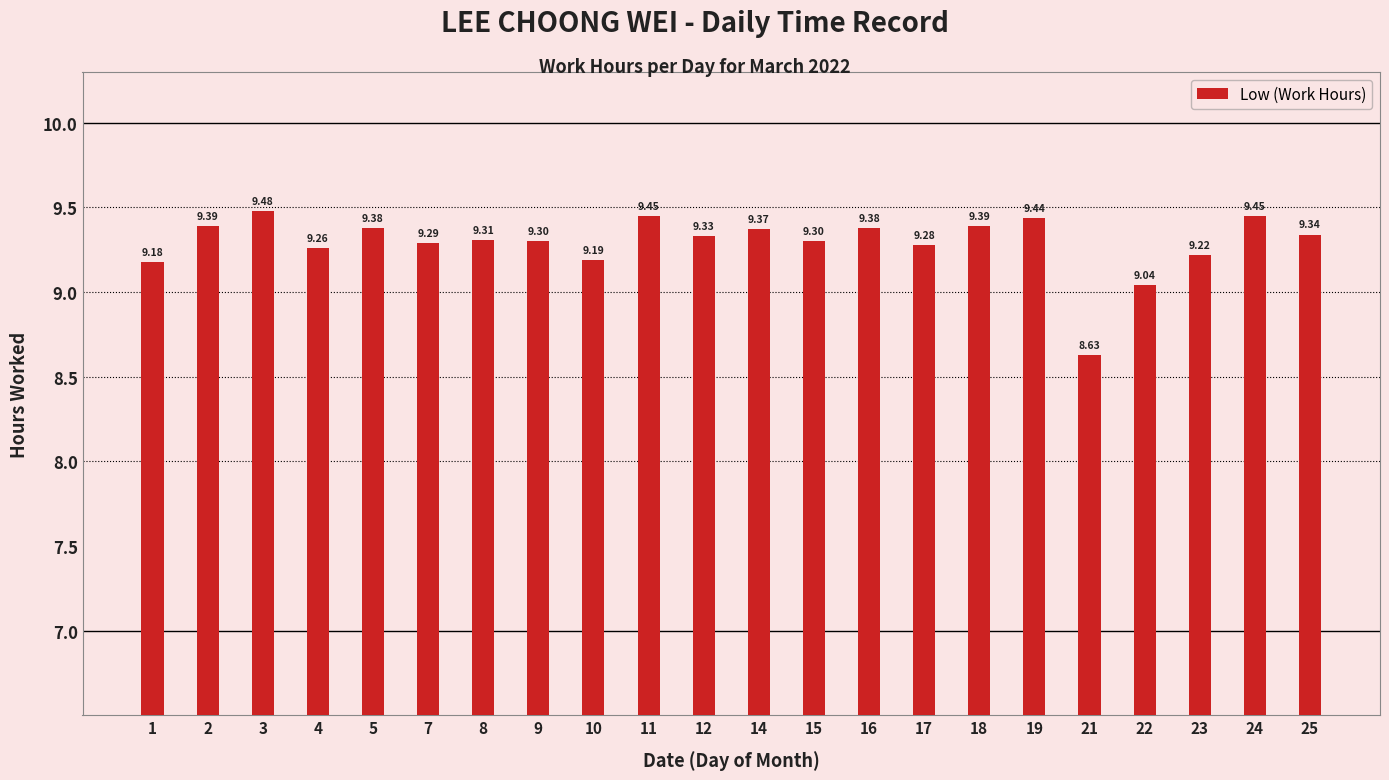

What is the difference between the values at 3 and 15?

0.2